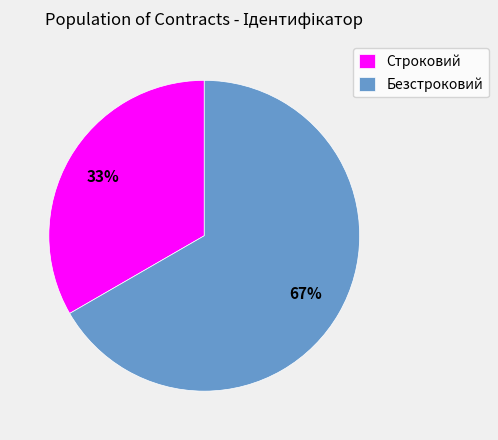

How many segments does this pie chart have?

2